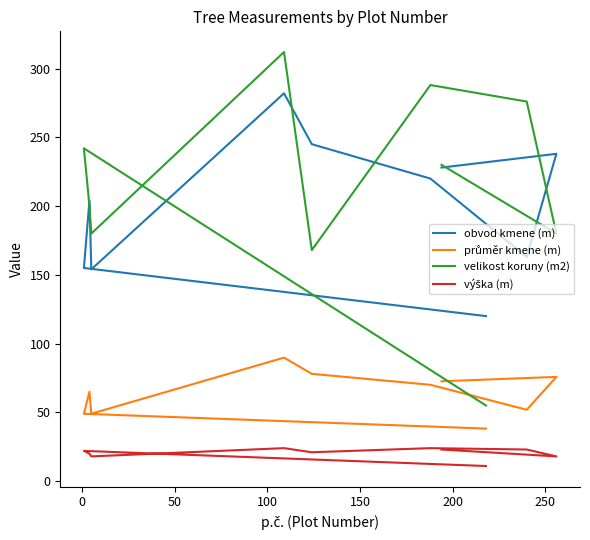

How many data points in výška (m) are less than 22?

5